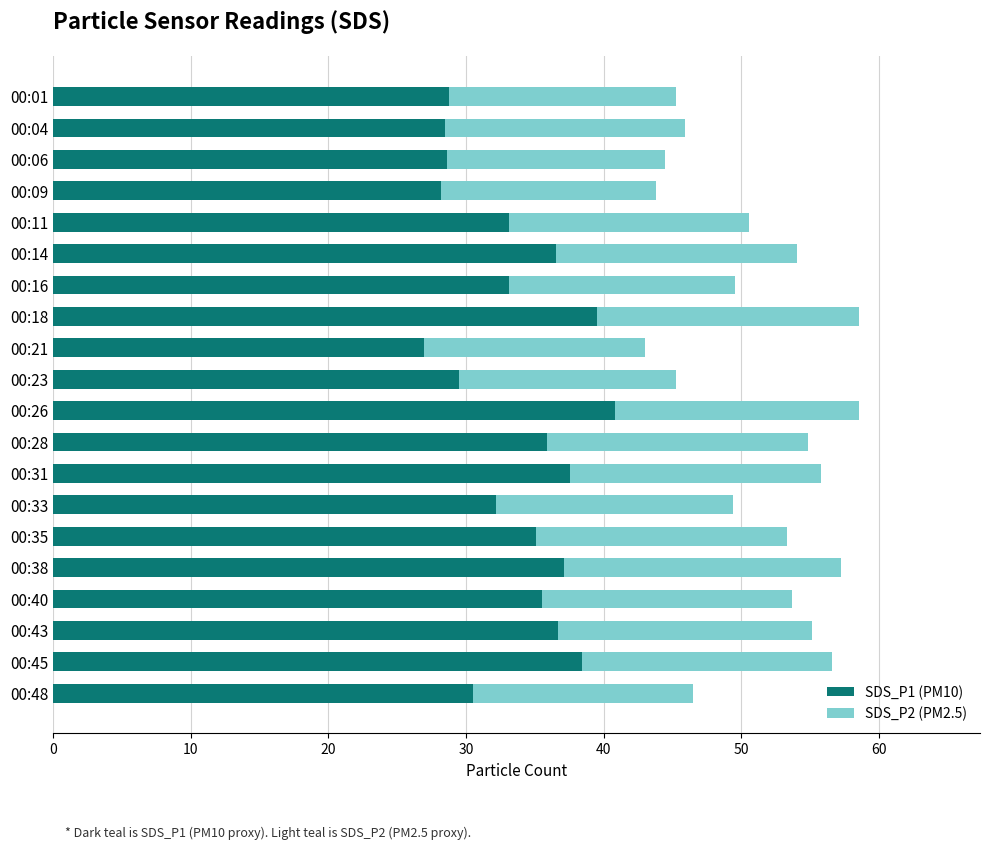

What is the total value across all series at 00:21?

43.0